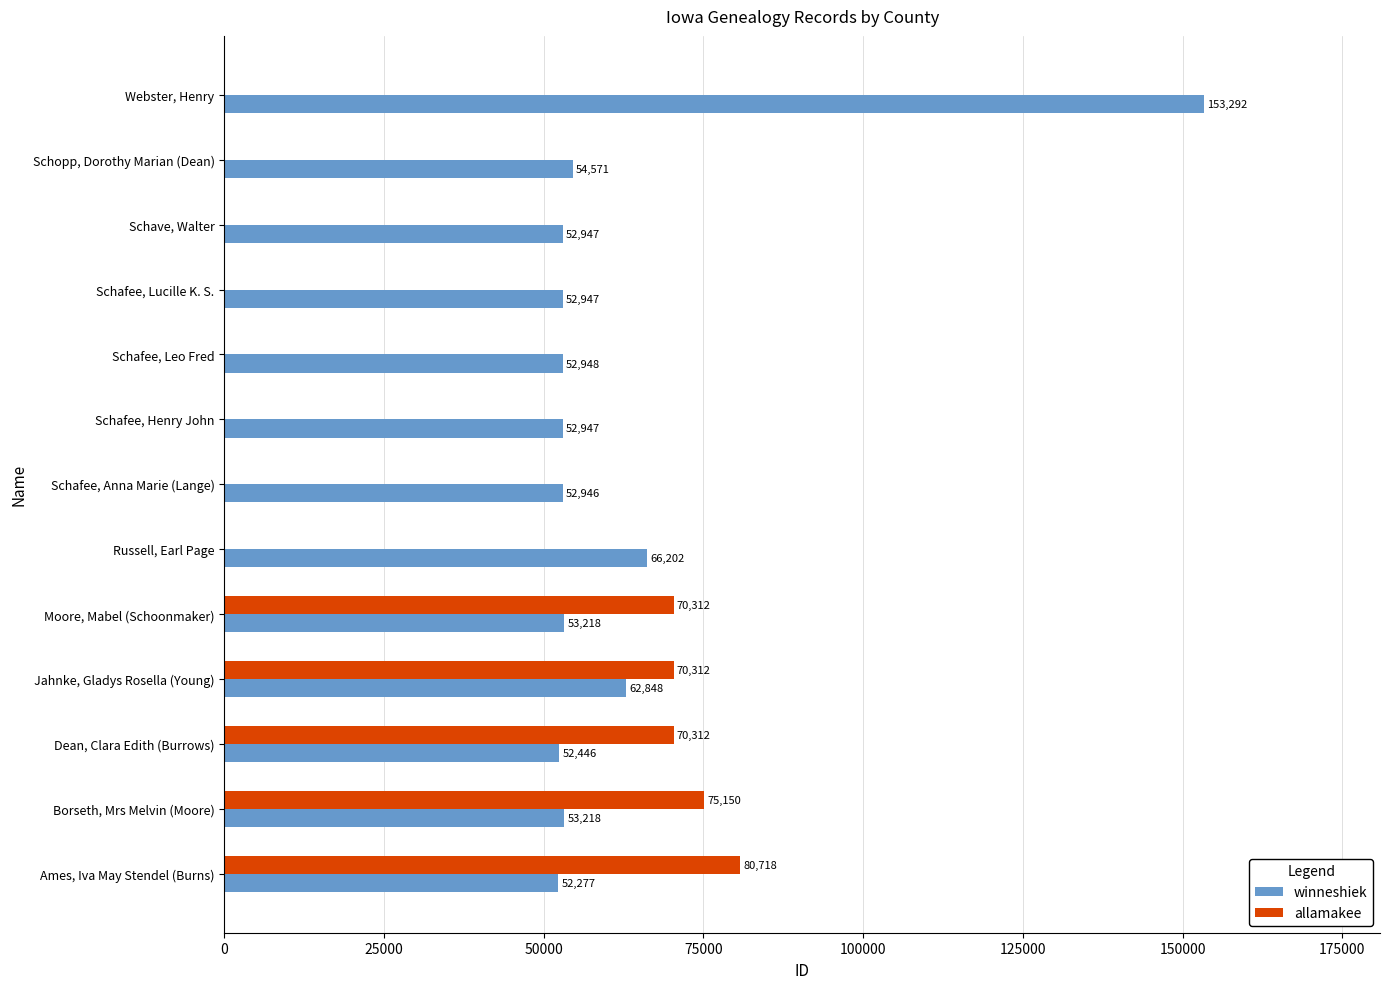

Is it true that winneshiek equals 27293 at Schafee, Anna Marie (Lange)?

False